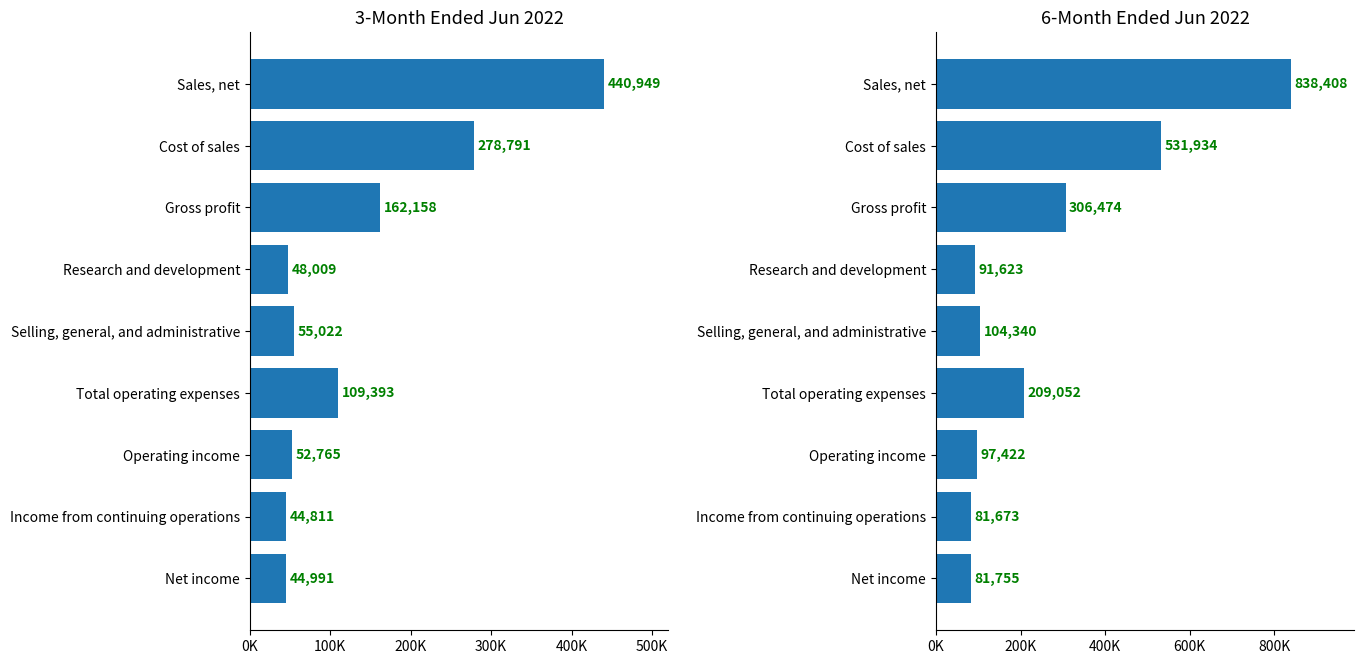

What is the value of the 6M Jun 2022 bar at the 8th from the left?

81673